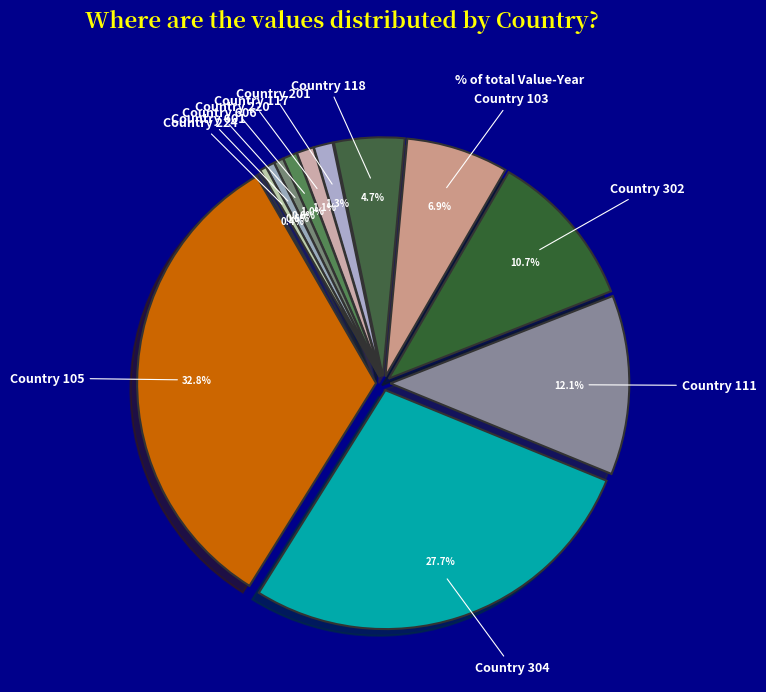

To the nearest percent, what is the average slice percentage?

8%